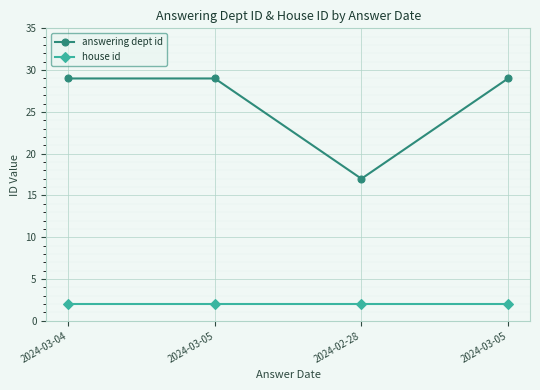

True or false: answering dept id has more than 2 interior local peaks.

False